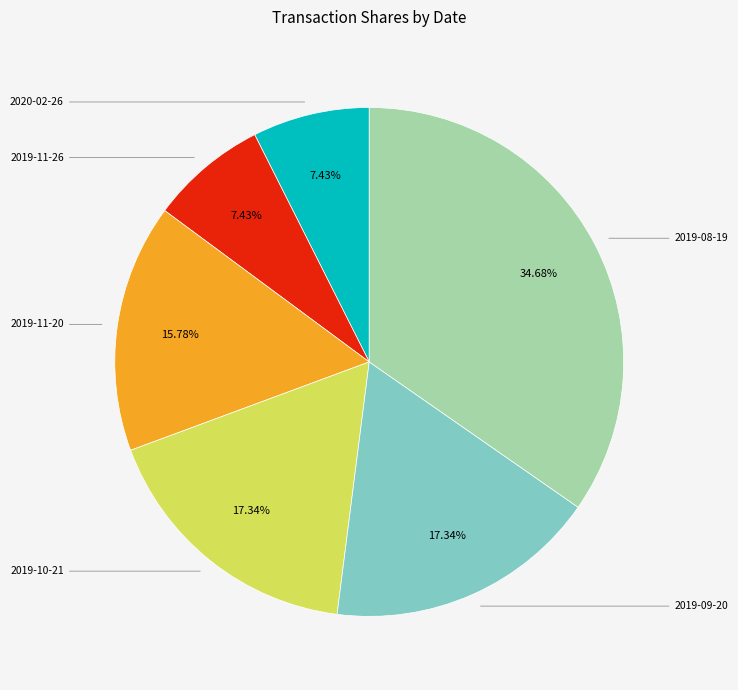

How many slices are in this pie chart?

6